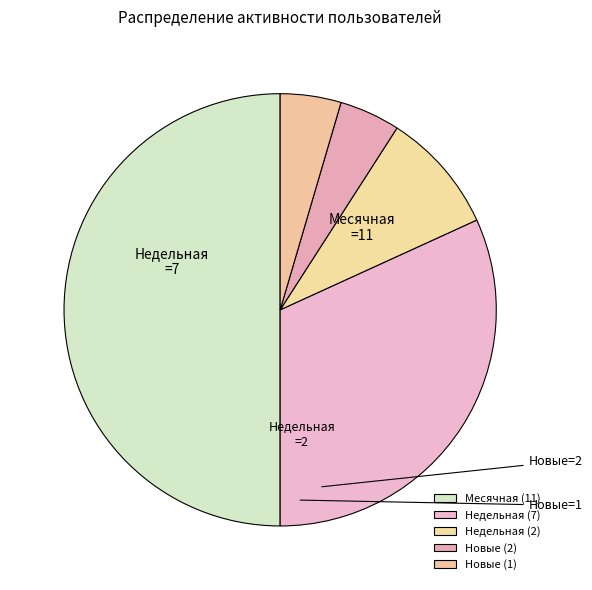

Count the number of slices in the pie.

5